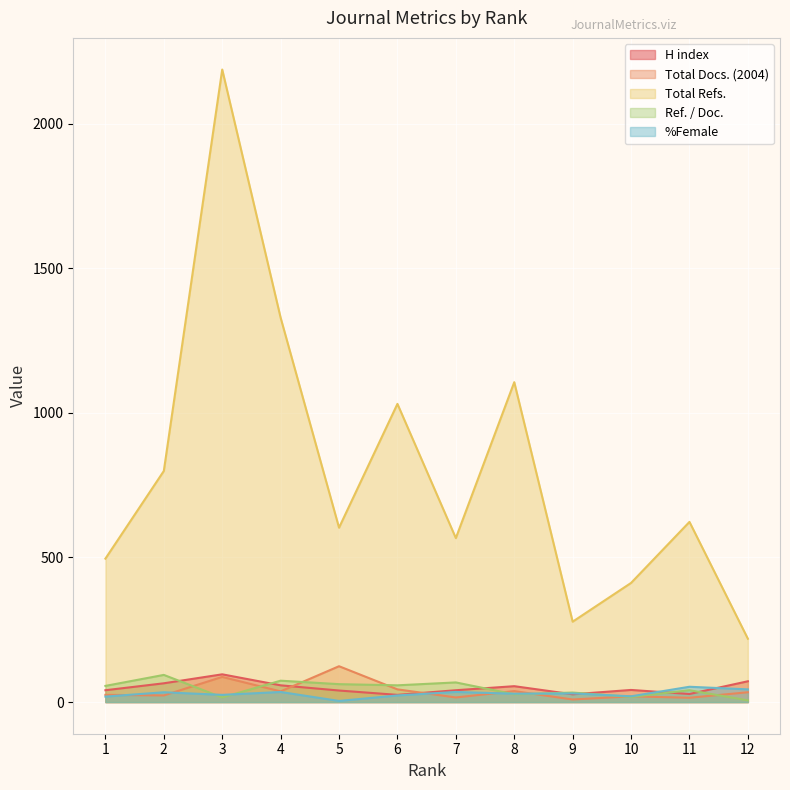

List the series in order of their peak value, highest first.

Total Refs., Total Docs. (2004), H index, Ref. / Doc., %Female